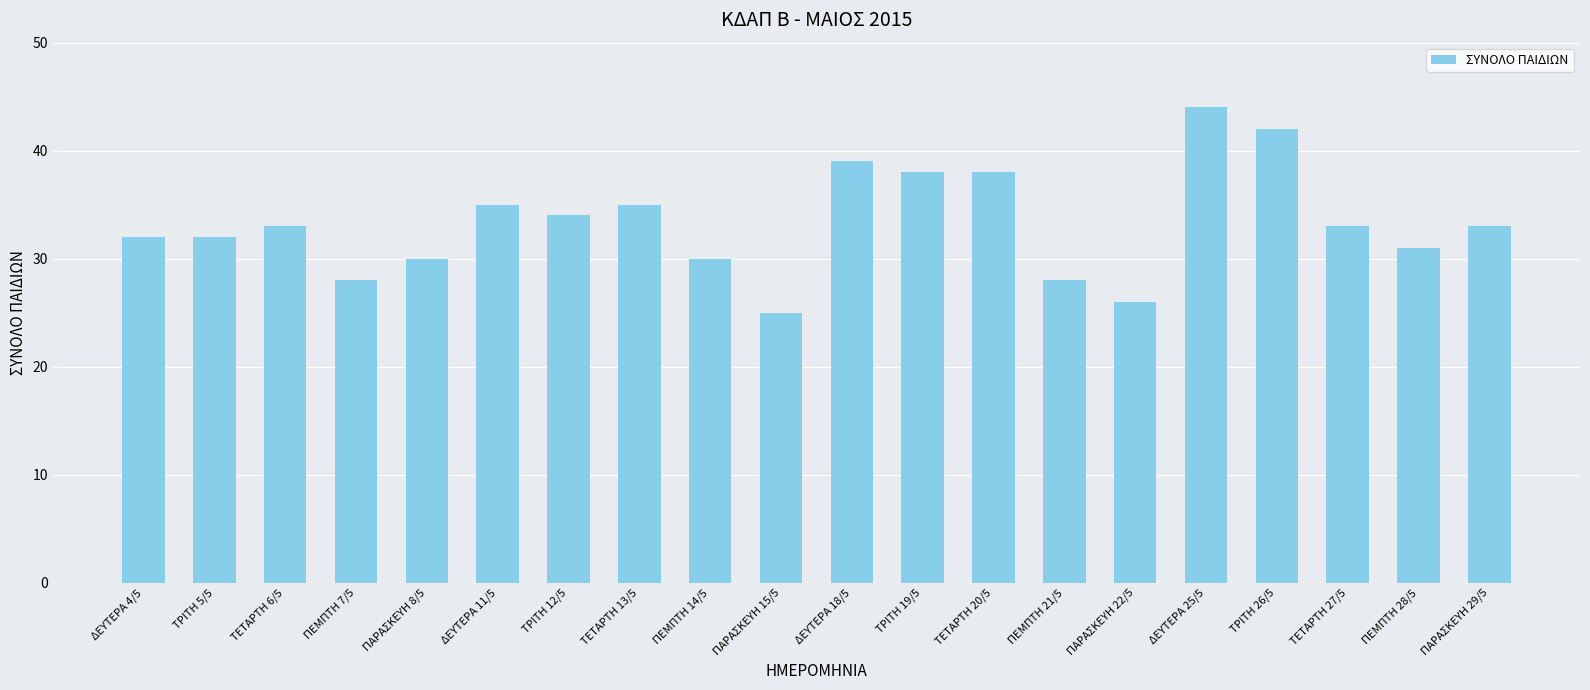

What is the label of the 3rd bar from the left?

ΤΕΤΑΡΤΗ 6/5